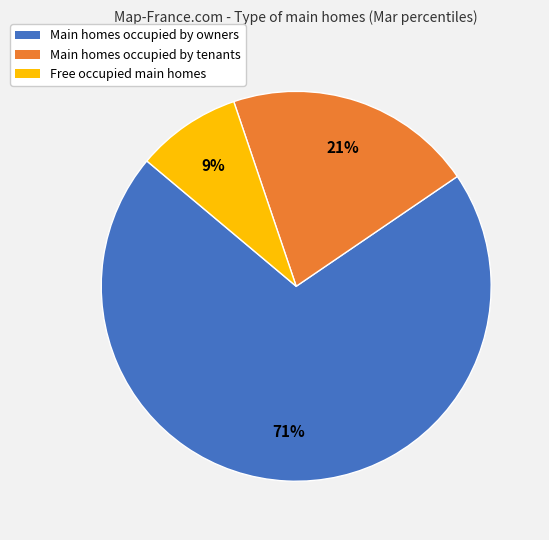

To the nearest percent, what is the average slice percentage?

33%